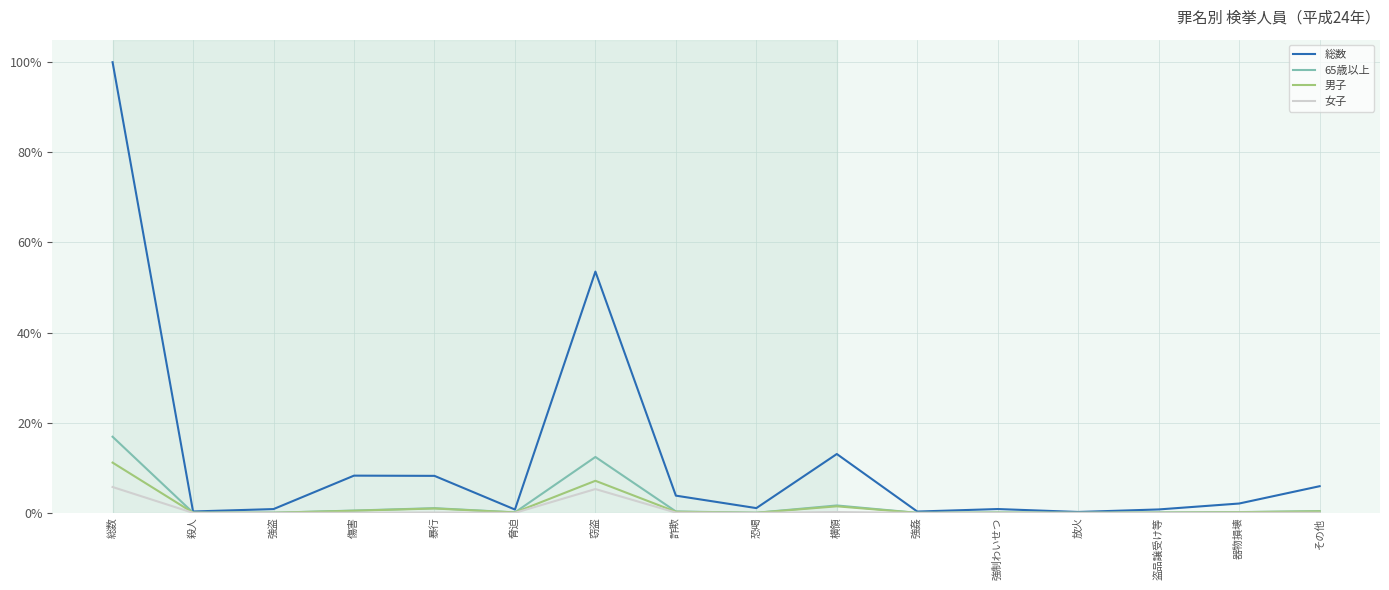

What are all the series names shown in the legend?

総数, 65歳以上, 男子, 女子